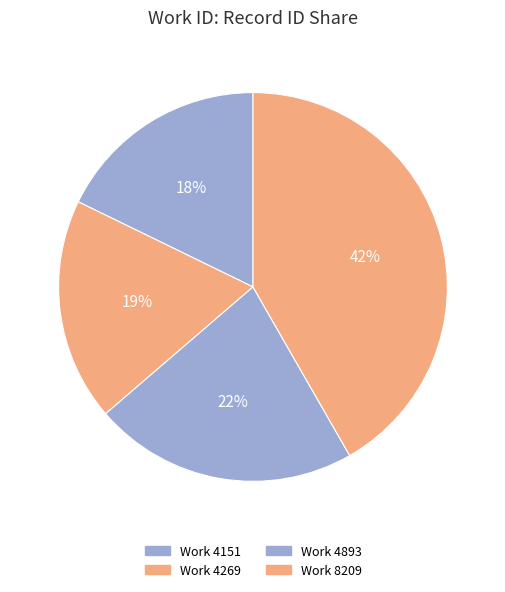

Count the number of slices in the pie.

4